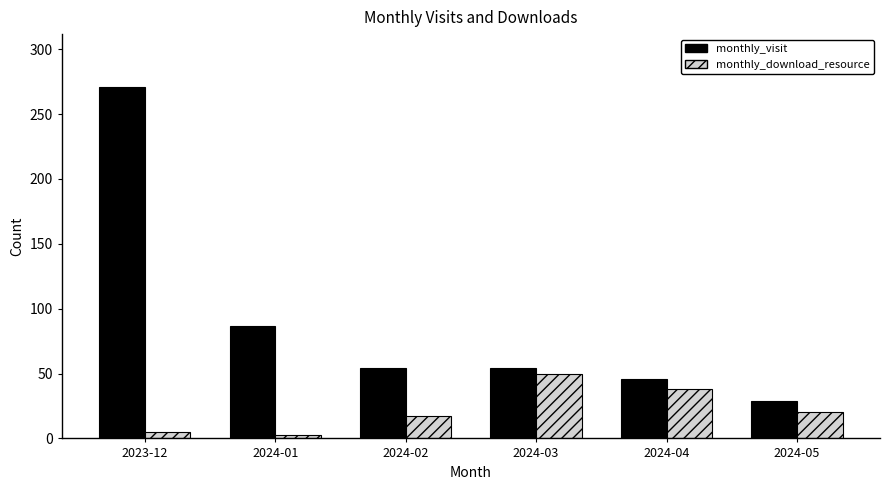

What is the maximum value shown in the chart?

271